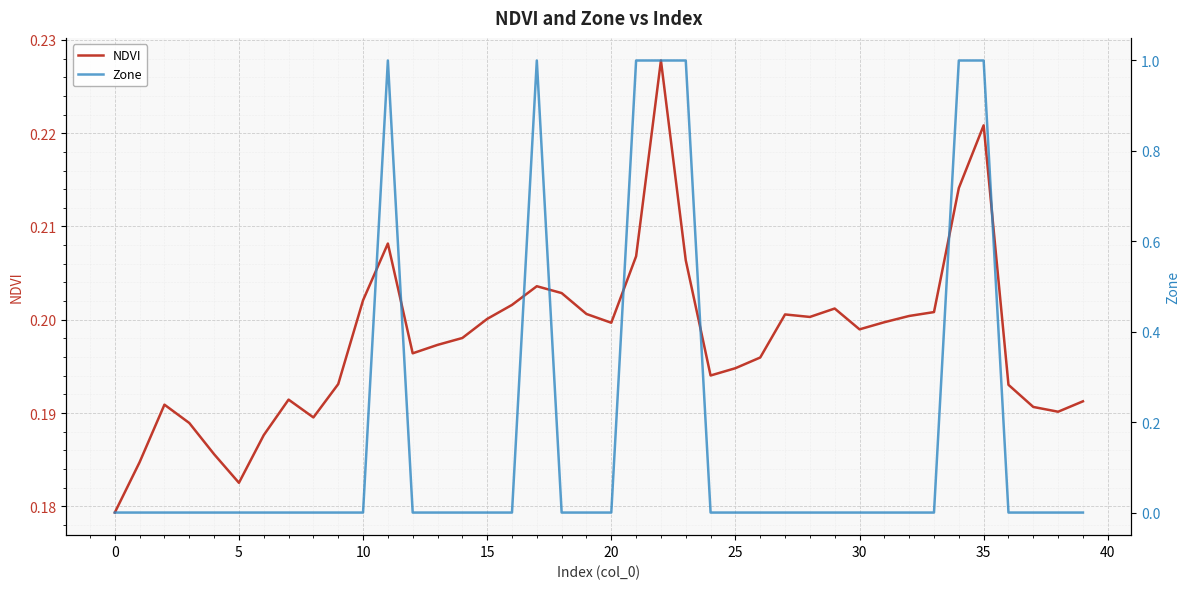

Which has a higher value, −5 or 18?

18